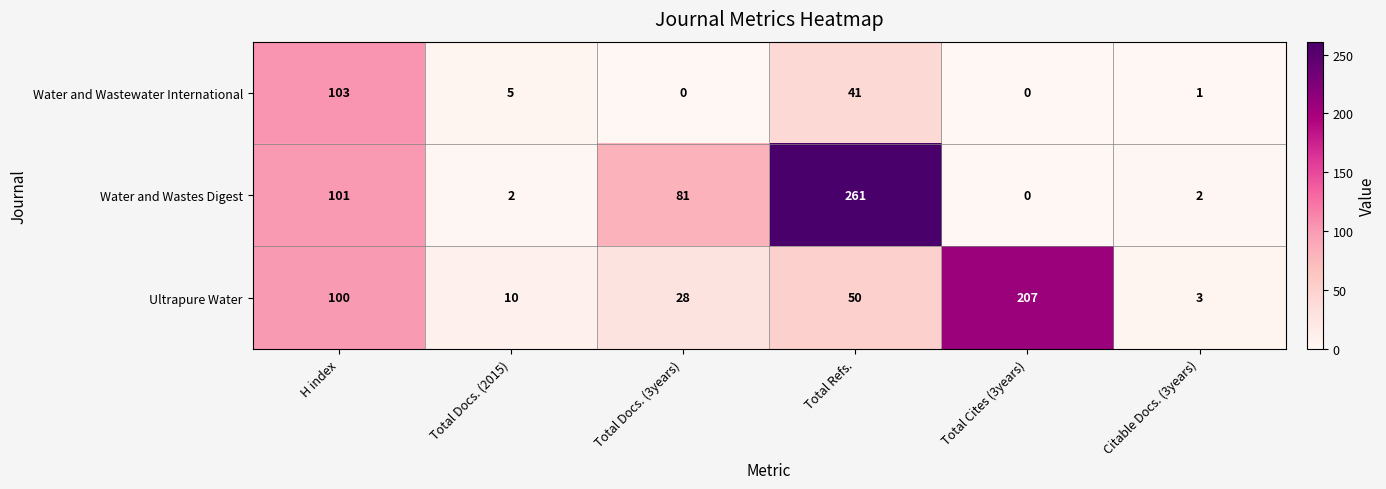

What is the difference between the second highest and second lowest values in the Water and Wastewater International series?

41